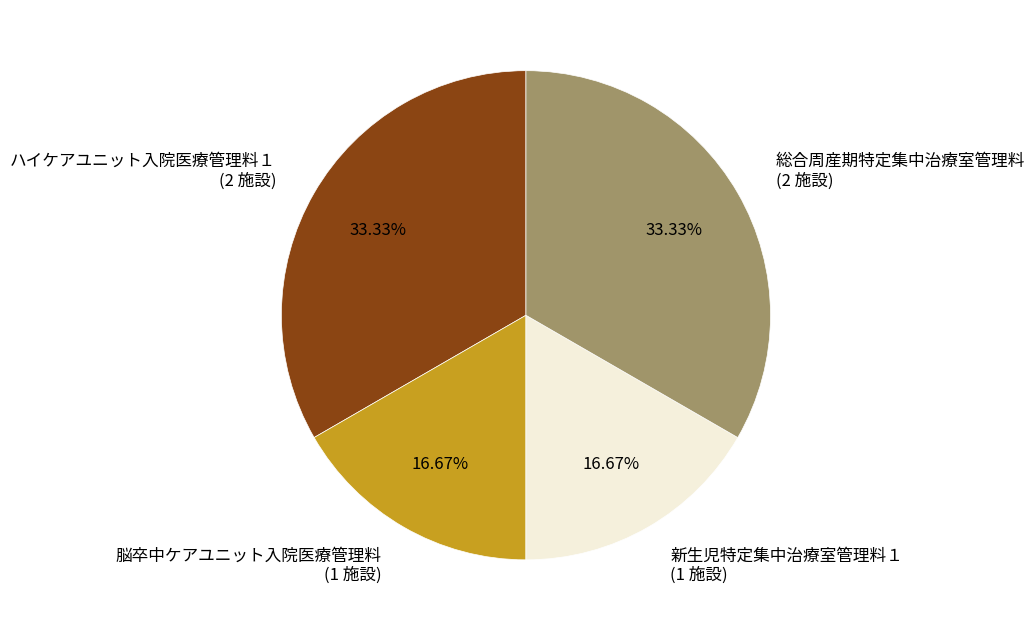

Does 総合周産期特定集中治療室管理料 (2 施設) represent more than half of the total?

No